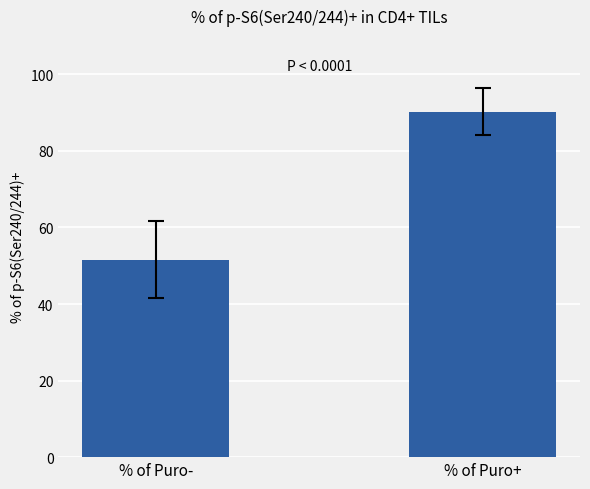

How many bars are there in total?

2